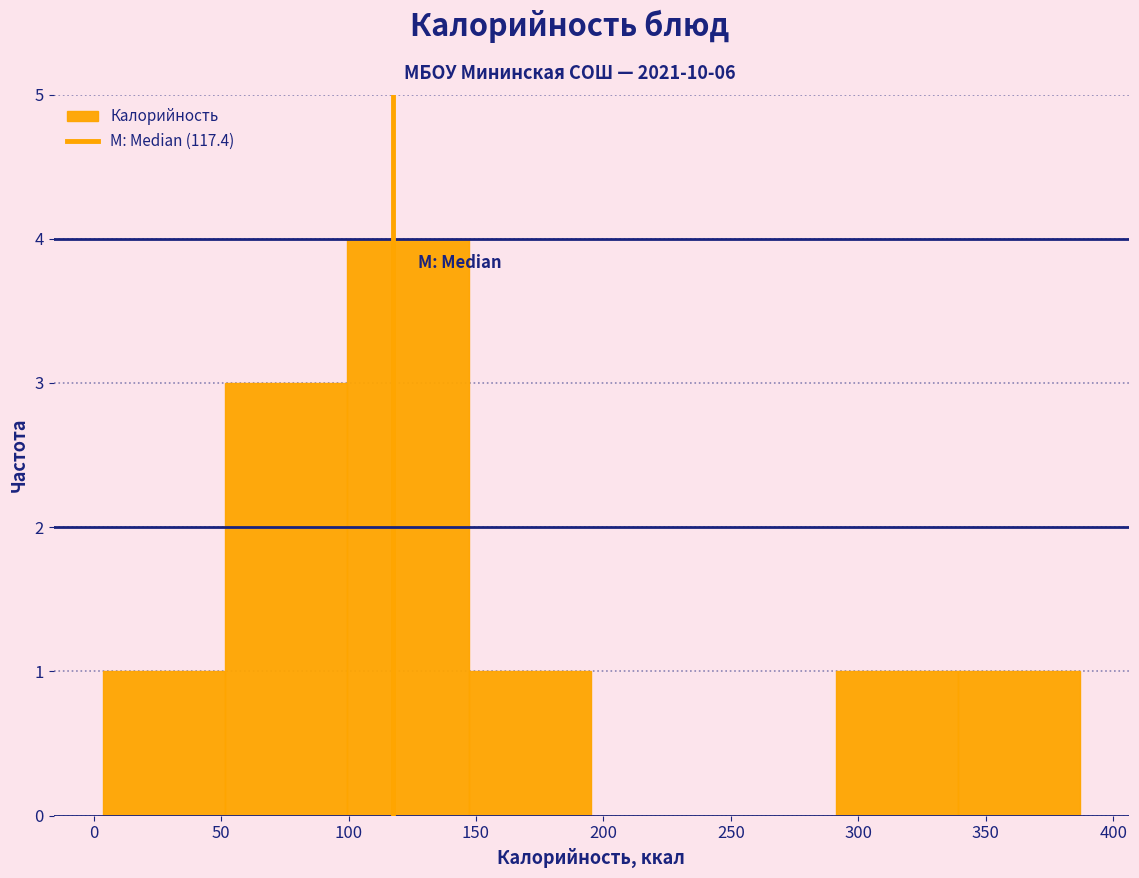

Reading left to right, transcribe this chart: for each bar, give the range it covers on the x-axis and its height. Neither the bar edges nor the heights are printed on the chart, so give them approximately, as read against the axes.

5 to 50: 1
50 to 100: 3
100 to 145: 4
145 to 195: 1
195 to 245: 0
245 to 290: 0
290 to 340: 1
340 to 385: 1